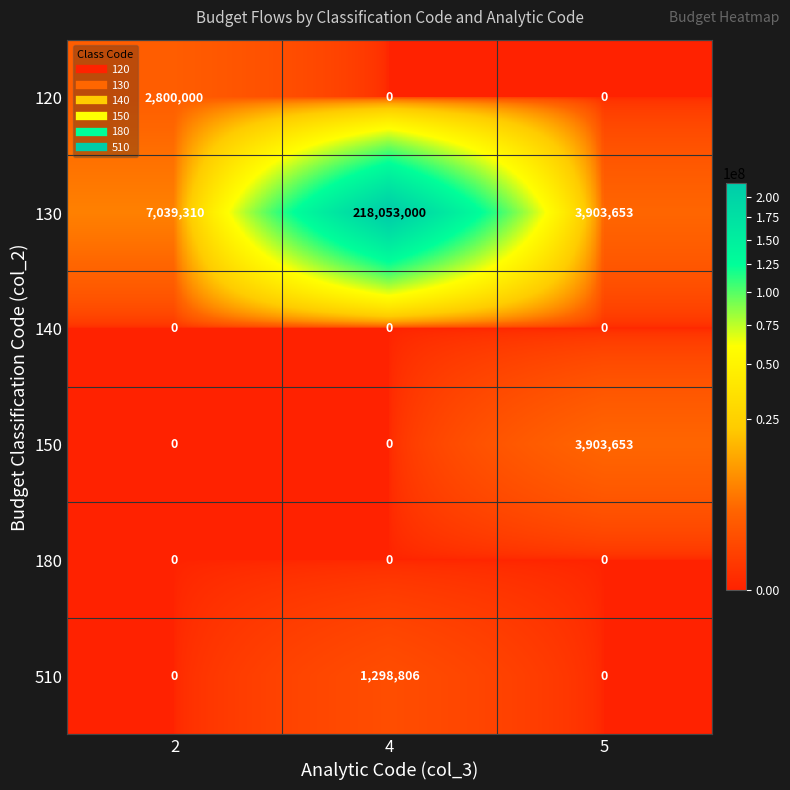

What is the greatest value displayed?

218053000